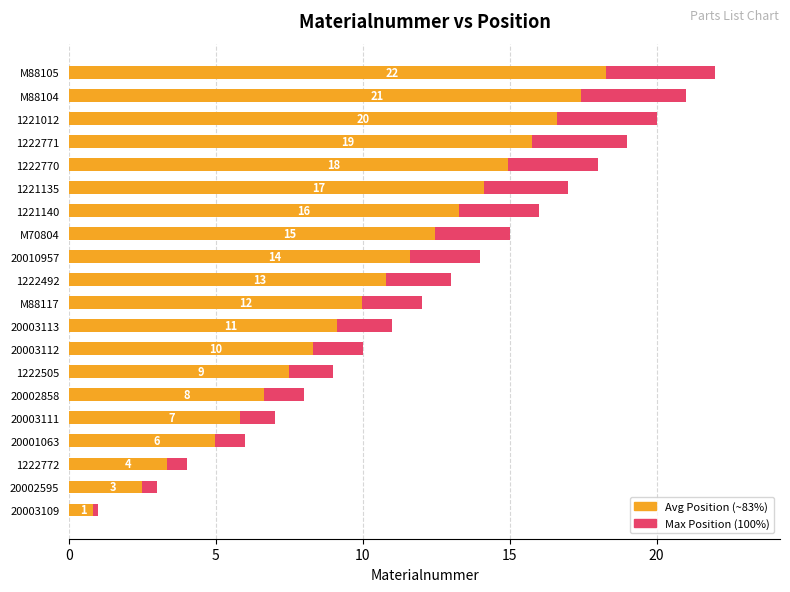

Is the value of Position (Max) at 1221135 greater than the value of Position (Avg ~83%) at 1221135?

Yes